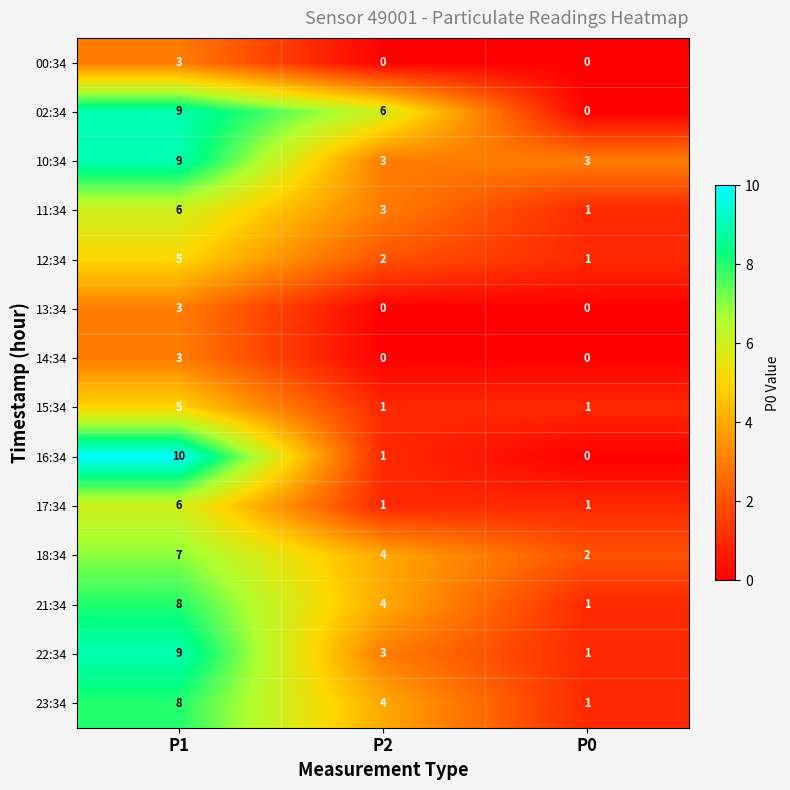

What is the maximum value shown in the chart?

10